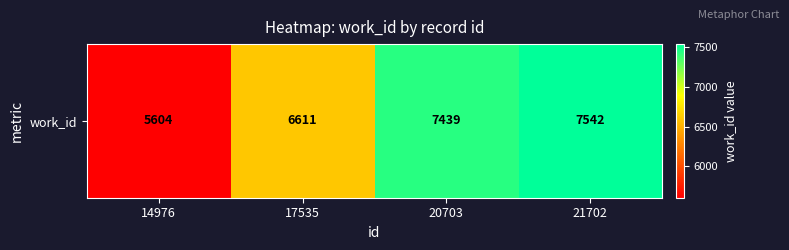

Between 17535 and 14976, which is larger?

17535